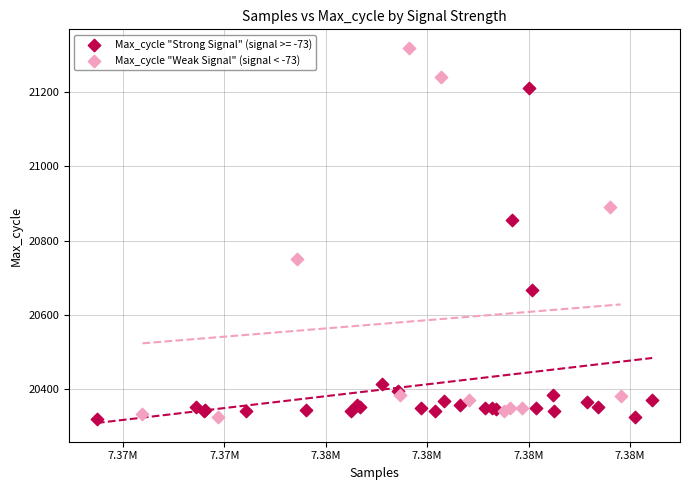

Which series has the largest Y range (max minus min)?

Max_cycle "Weak Signal" (signal < -73)